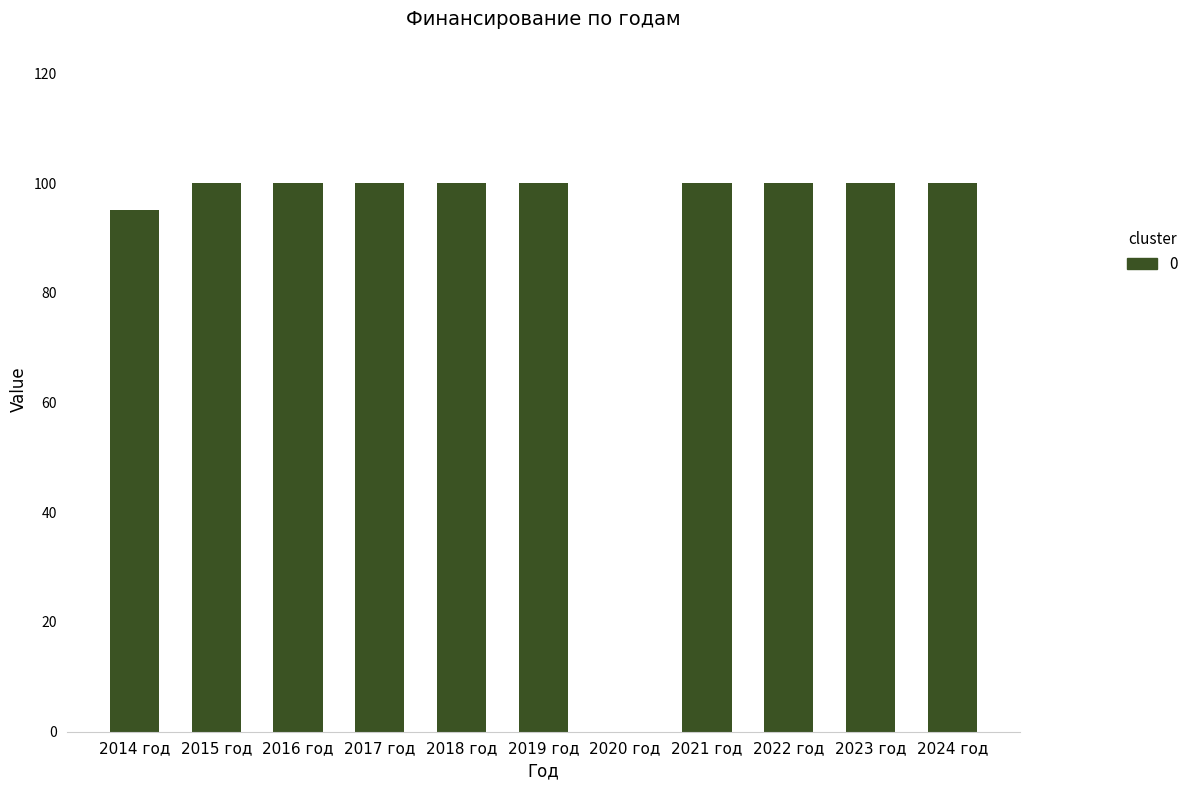

Approximately how many times larger is the value at 2015 год compared to 2018 год?

1.0